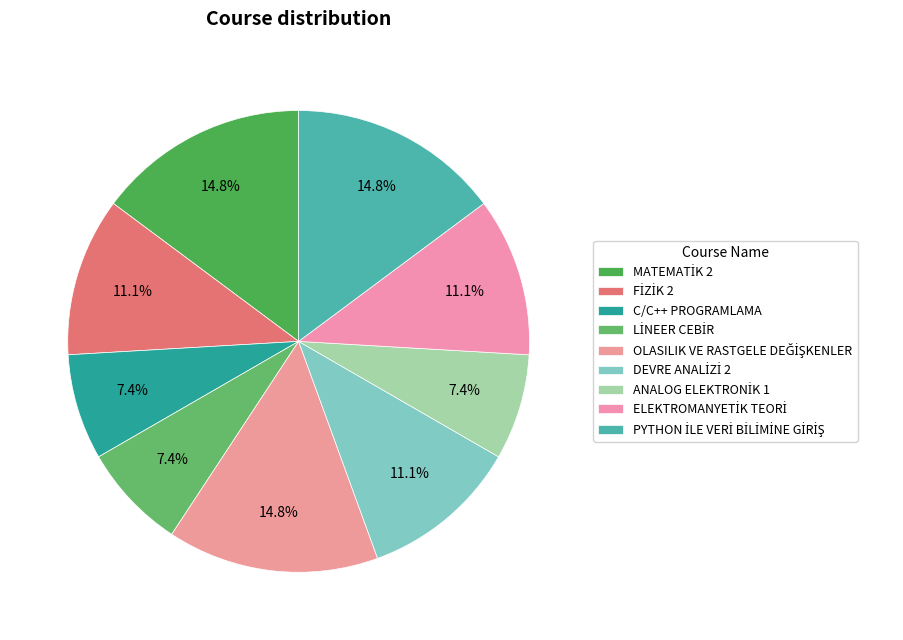

How many segments does this pie chart have?

9